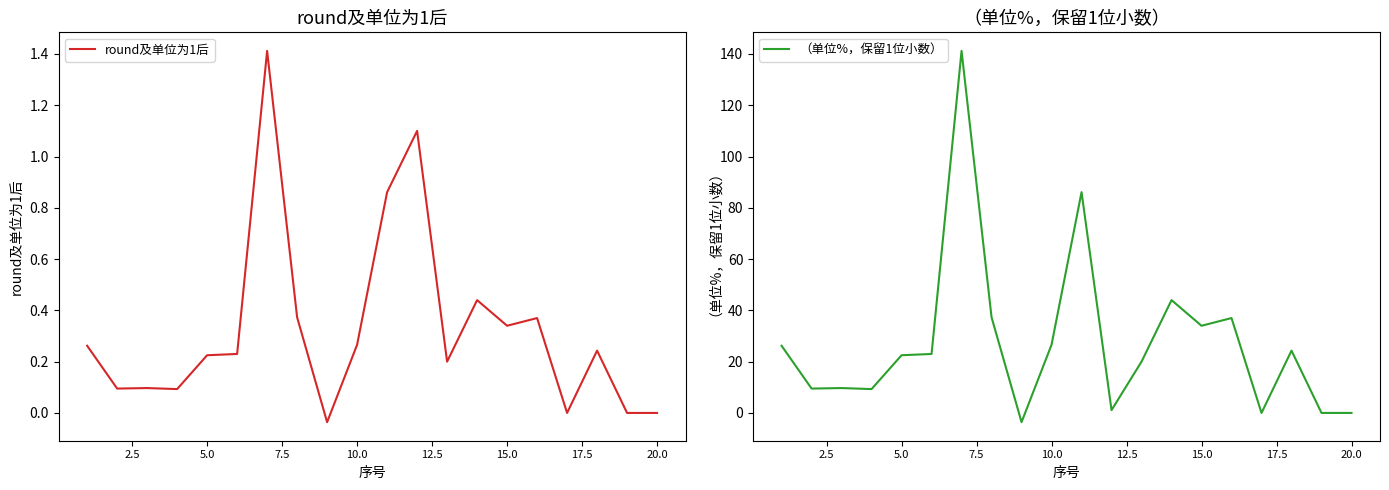

Is it true that （单位%，保留1位小数） equals 22.5 at 5.0?

True